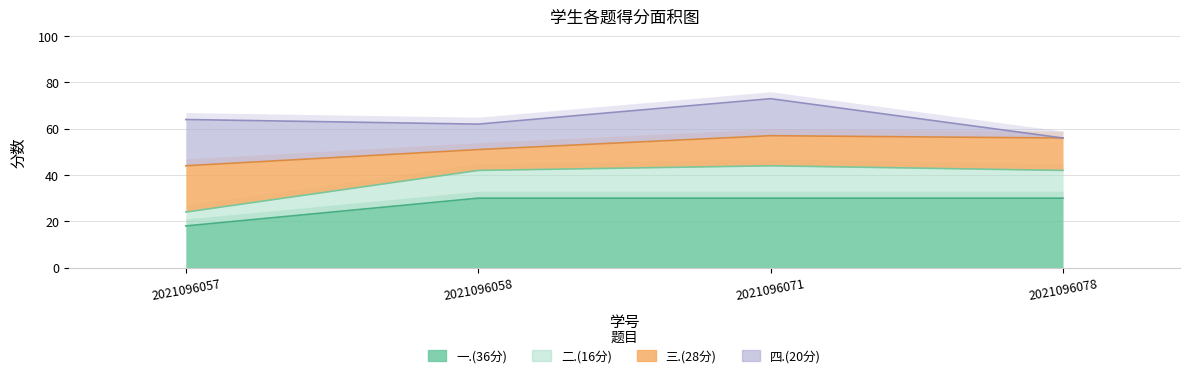

At how many categories does at least one series exceed 32?

3